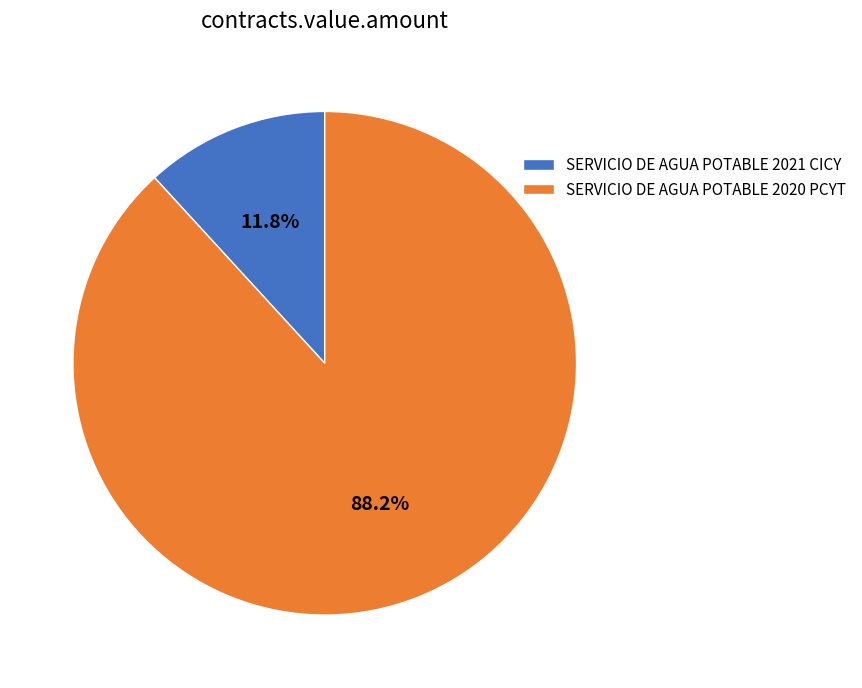

To the nearest percent, what is the combined percentage of SERVICIO DE AGUA POTABLE 2020 PCYT and SERVICIO DE AGUA POTABLE 2021 CICY?

100%